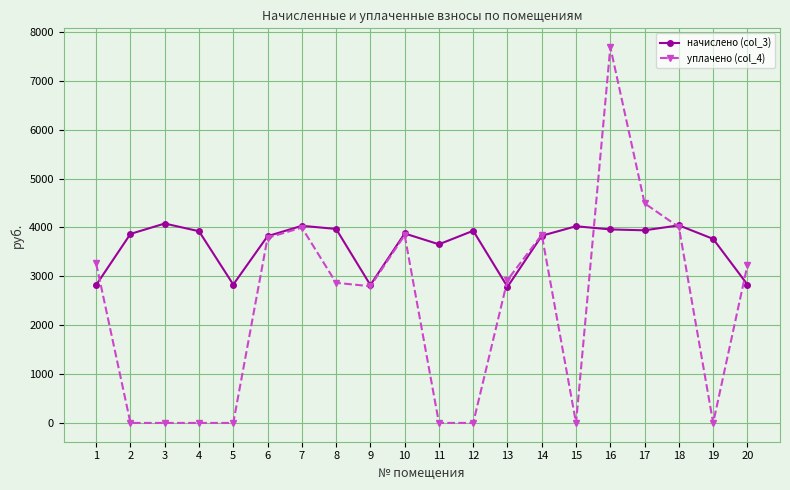

Rank the series at 1 from lowest to highest value.

начислено (col_3), уплачено (col_4)